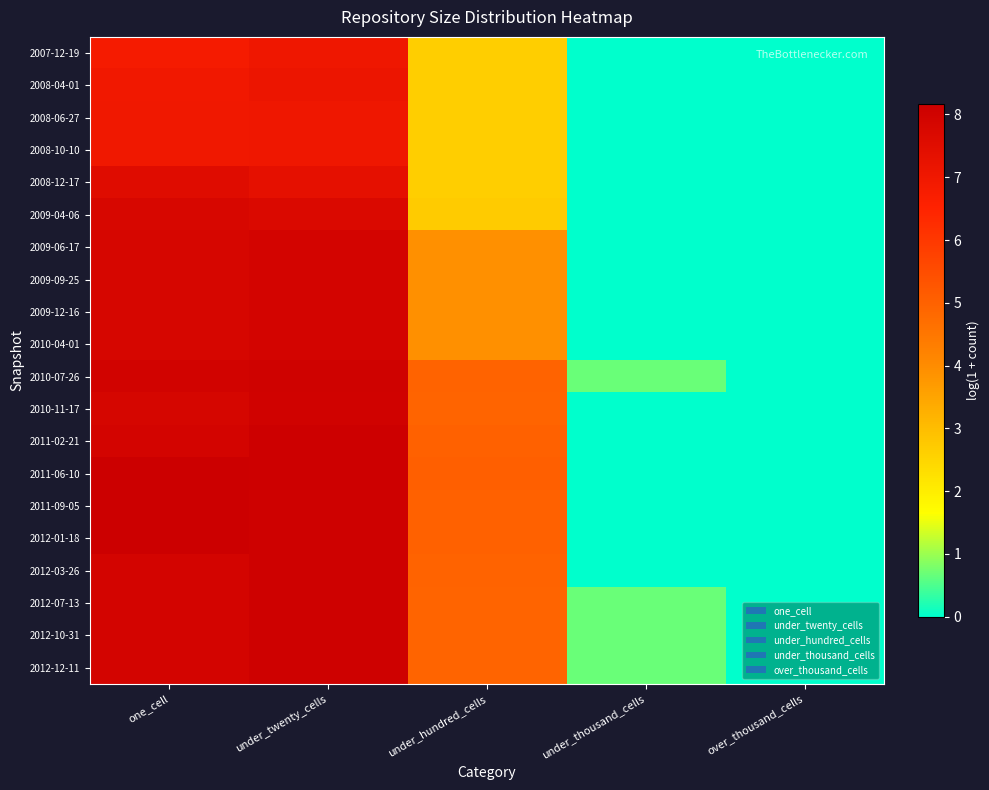

Reading left to right, list all the values displayed in this chart.

2007-12-19: one_cell=6.8	under_twenty_cells=7.0	under_hundred_cells=2.6	under_thousand_cells=0.0	over_thousand_cells=0.0
2008-04-01: one_cell=7.0	under_twenty_cells=7.1	under_hundred_cells=2.6	under_thousand_cells=0.0	over_thousand_cells=0.0
2008-06-27: one_cell=7.0	under_twenty_cells=7.0	under_hundred_cells=2.6	under_thousand_cells=0.0	over_thousand_cells=0.0
2008-10-10: one_cell=7.0	under_twenty_cells=7.0	under_hundred_cells=2.6	under_thousand_cells=0.0	over_thousand_cells=0.0
2008-12-17: one_cell=7.6	under_twenty_cells=7.3	under_hundred_cells=2.6	under_thousand_cells=0.0	over_thousand_cells=0.0
2009-04-06: one_cell=7.8	under_twenty_cells=7.7	under_hundred_cells=2.7	under_thousand_cells=0.0	over_thousand_cells=0.0
2009-06-17: one_cell=7.8	under_twenty_cells=7.9	under_hundred_cells=3.9	under_thousand_cells=0.0	over_thousand_cells=0.0
2009-09-25: one_cell=7.8	under_twenty_cells=7.9	under_hundred_cells=3.9	under_thousand_cells=0.0	over_thousand_cells=0.0
2009-12-16: one_cell=7.8	under_twenty_cells=7.9	under_hundred_cells=3.9	under_thousand_cells=0.0	over_thousand_cells=0.0
2010-04-01: one_cell=7.8	under_twenty_cells=7.9	under_hundred_cells=3.9	under_thousand_cells=0.0	over_thousand_cells=0.0
2010-07-26: one_cell=8.0	under_twenty_cells=8.1	under_hundred_cells=5.0	under_thousand_cells=0.7	over_thousand_cells=0.0
2010-11-17: one_cell=7.9	under_twenty_cells=8.0	under_hundred_cells=4.9	under_thousand_cells=0.0	over_thousand_cells=0.0
2011-02-21: one_cell=7.9	under_twenty_cells=8.1	under_hundred_cells=5.0	under_thousand_cells=0.0	over_thousand_cells=0.0
2011-06-10: one_cell=8.2	under_twenty_cells=8.1	under_hundred_cells=5.1	under_thousand_cells=0.0	over_thousand_cells=0.0
2011-09-05: one_cell=8.1	under_twenty_cells=8.1	under_hundred_cells=5.0	under_thousand_cells=0.0	over_thousand_cells=0.0
2012-01-18: one_cell=8.1	under_twenty_cells=8.1	under_hundred_cells=5.0	under_thousand_cells=0.0	over_thousand_cells=0.0
2012-03-26: one_cell=7.9	under_twenty_cells=8.1	under_hundred_cells=4.9	under_thousand_cells=0.0	over_thousand_cells=0.0
2012-07-13: one_cell=7.9	under_twenty_cells=8.1	under_hundred_cells=4.9	under_thousand_cells=0.7	over_thousand_cells=0.0
2012-10-31: one_cell=7.9	under_twenty_cells=8.1	under_hundred_cells=4.9	under_thousand_cells=0.7	over_thousand_cells=0.0
2012-12-11: one_cell=7.9	under_twenty_cells=8.1	under_hundred_cells=4.9	under_thousand_cells=0.7	over_thousand_cells=0.0